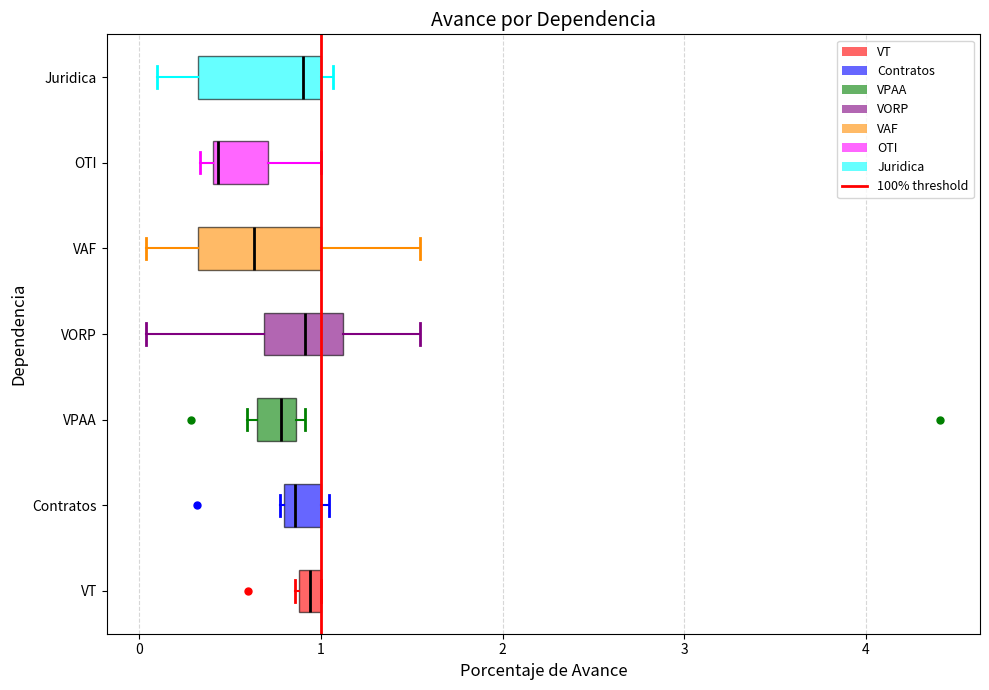

Where does the right whisker of the box for VAF end on the x-axis? The values are not printed on the chart, so give them approximately, as read against the axis.

1.5